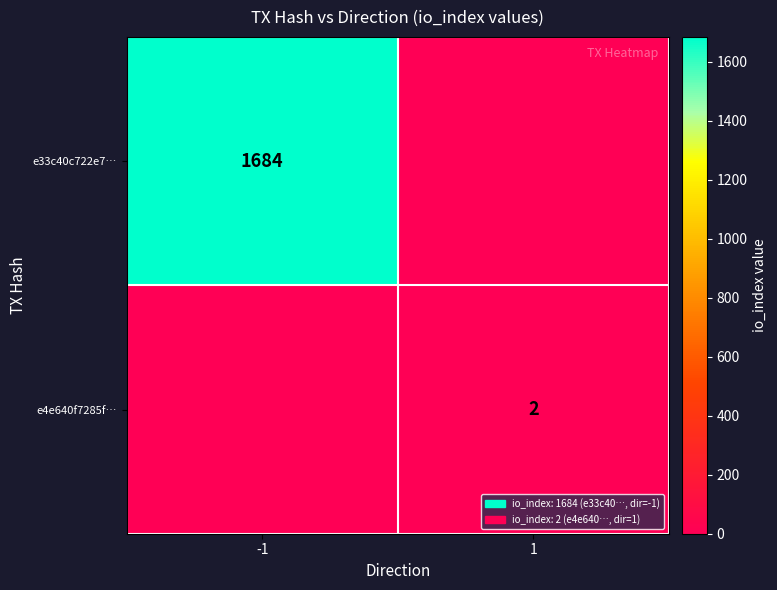

True or false: e4e640f7285f… has a value of 0 at 1.

False